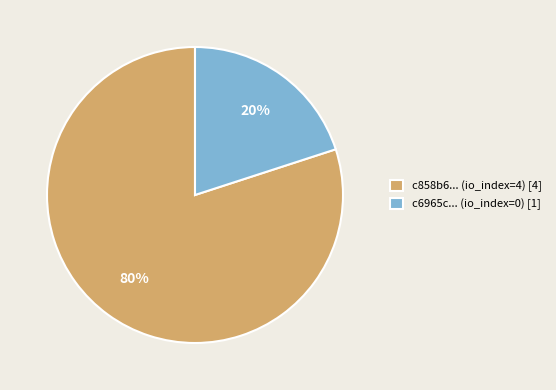

Which category has the smallest portion of the pie?

c6965c... (io_index=0) [1]